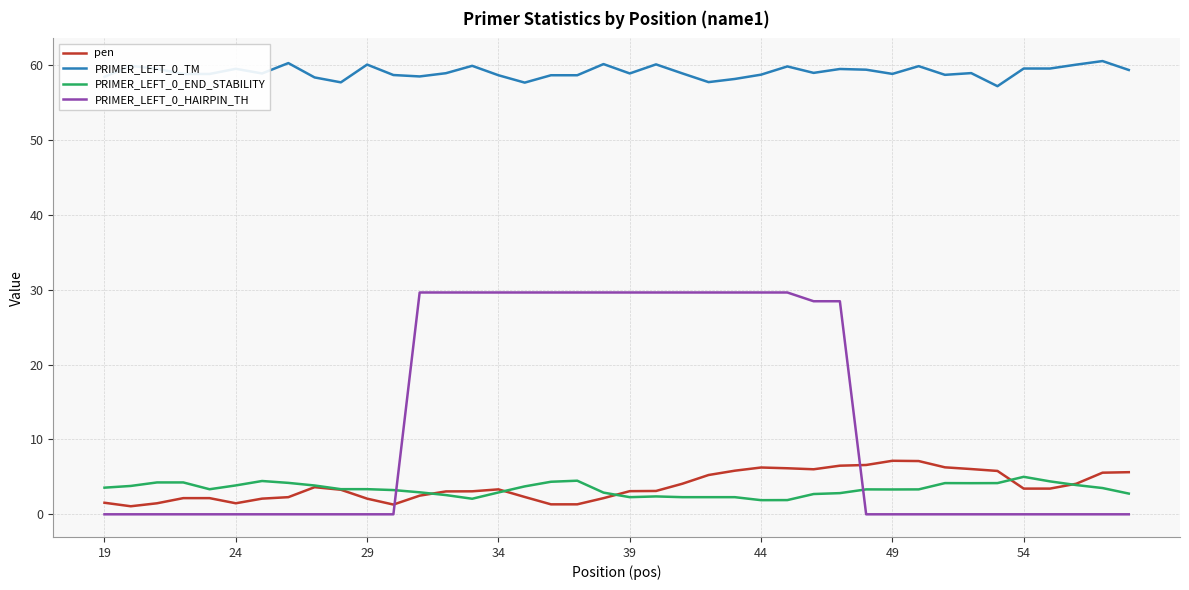

Which series has the largest range (max minus min)?

PRIMER_LEFT_0_HAIRPIN_TH